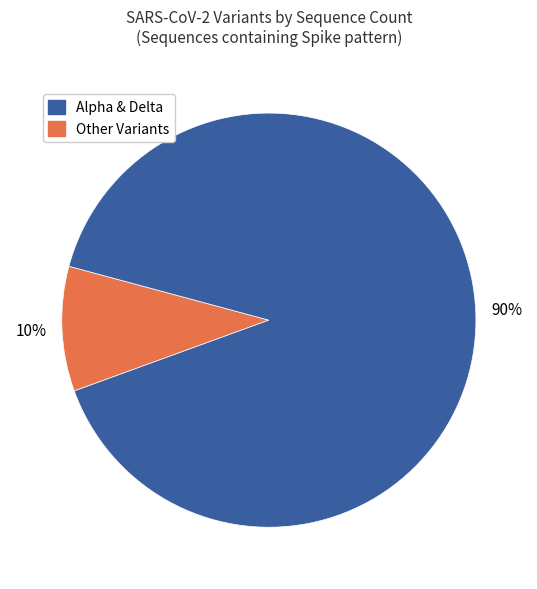

Is there a majority slice in this chart?

Yes